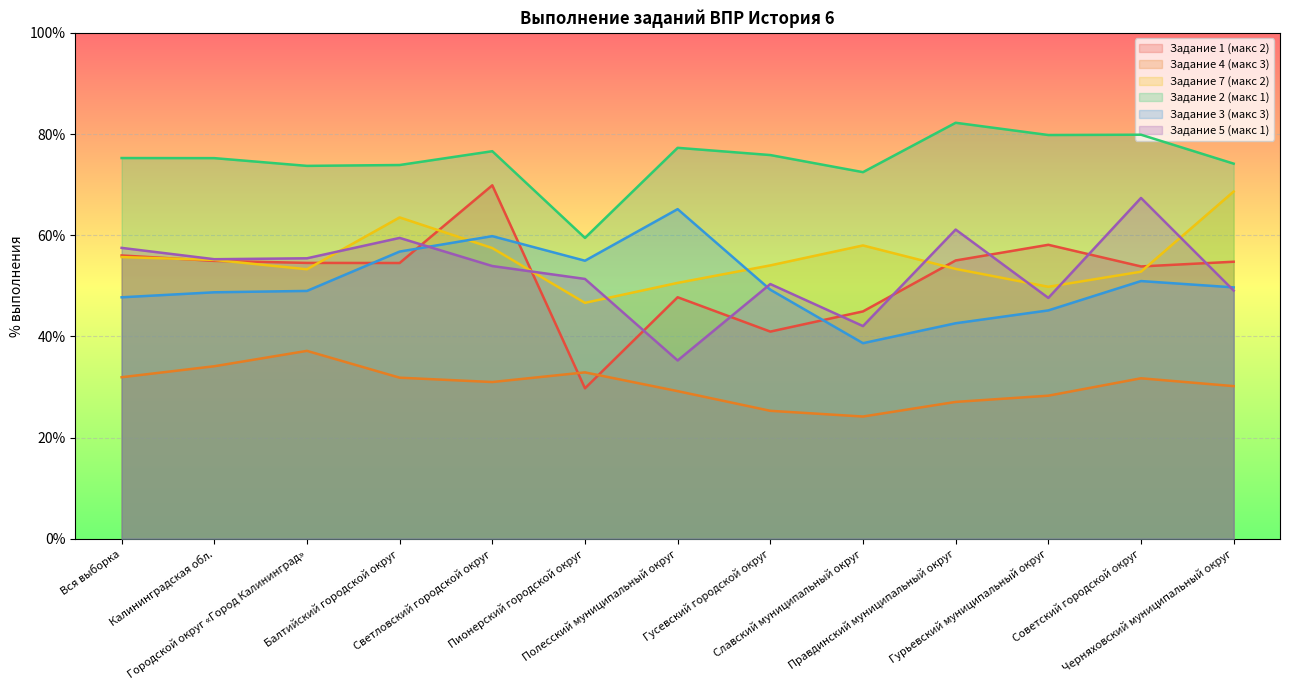

What value does the Задание 3 (макс 3) series have at Светловский городской округ?

59.8